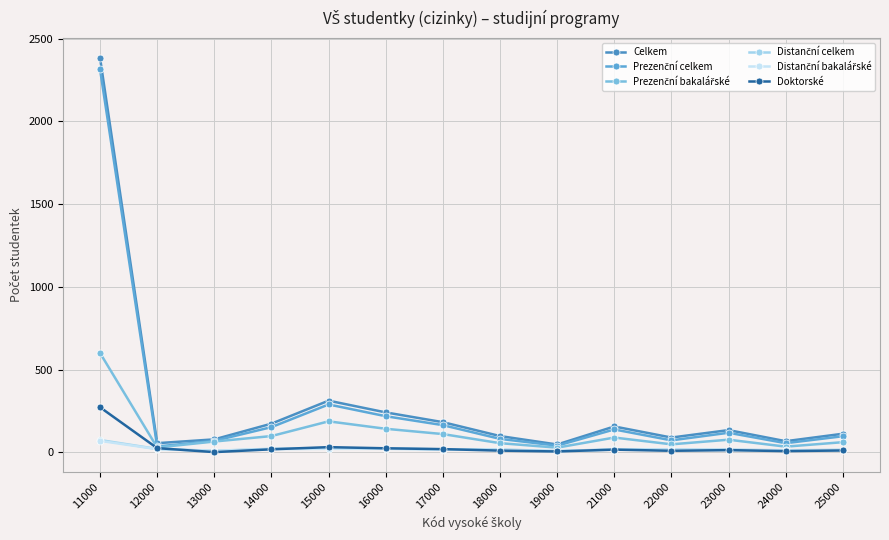

How many distinct data groups are displayed?

6